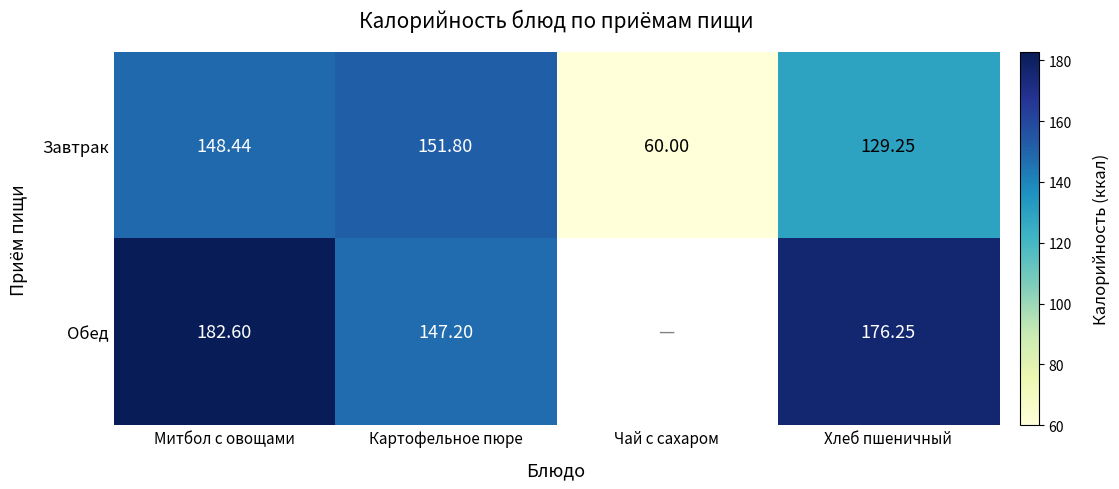

Rank the categories by Завтрак value from highest to lowest.

Картофельное пюре, Митбол с овощами, Хлеб пшеничный, Чай с сахаром